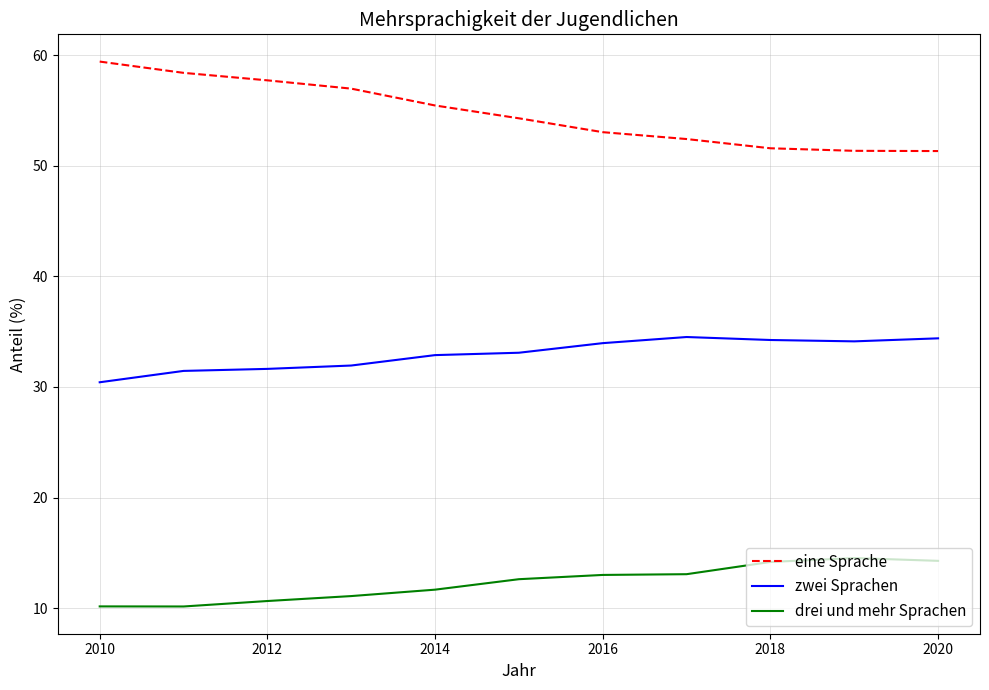

True or false: drei und mehr Sprachen and zwei Sprachen cross at least once.

False